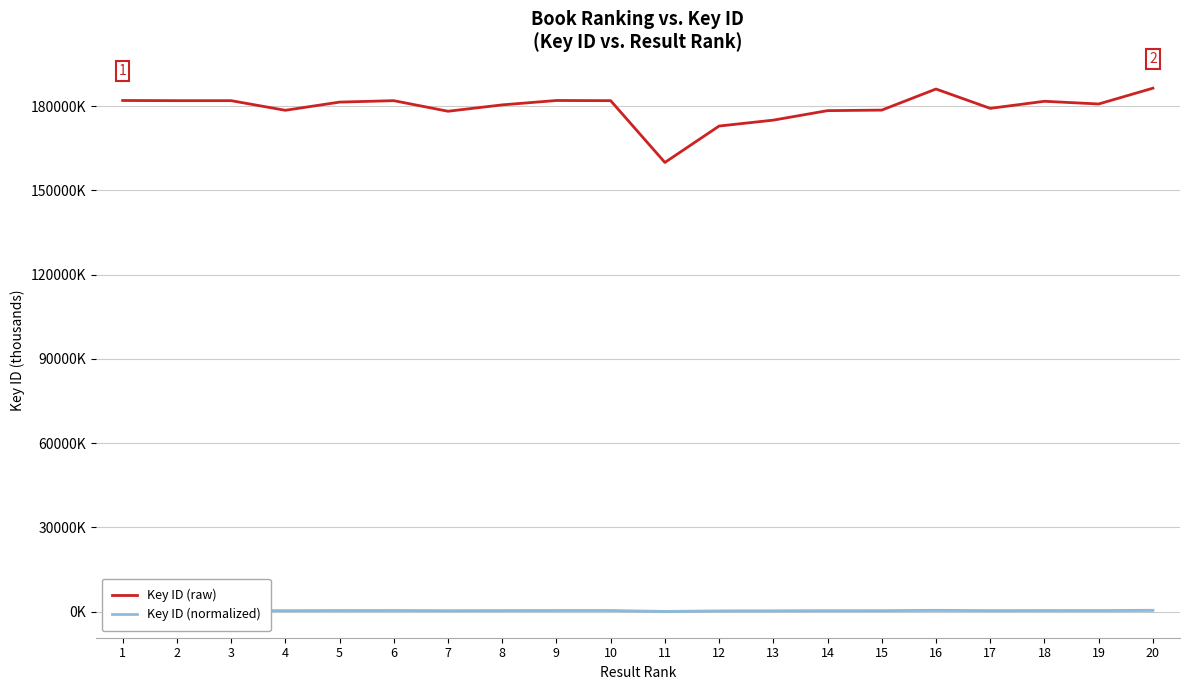

What is the value of the Key ID (normalized) point at the 19th from the left?

365.0